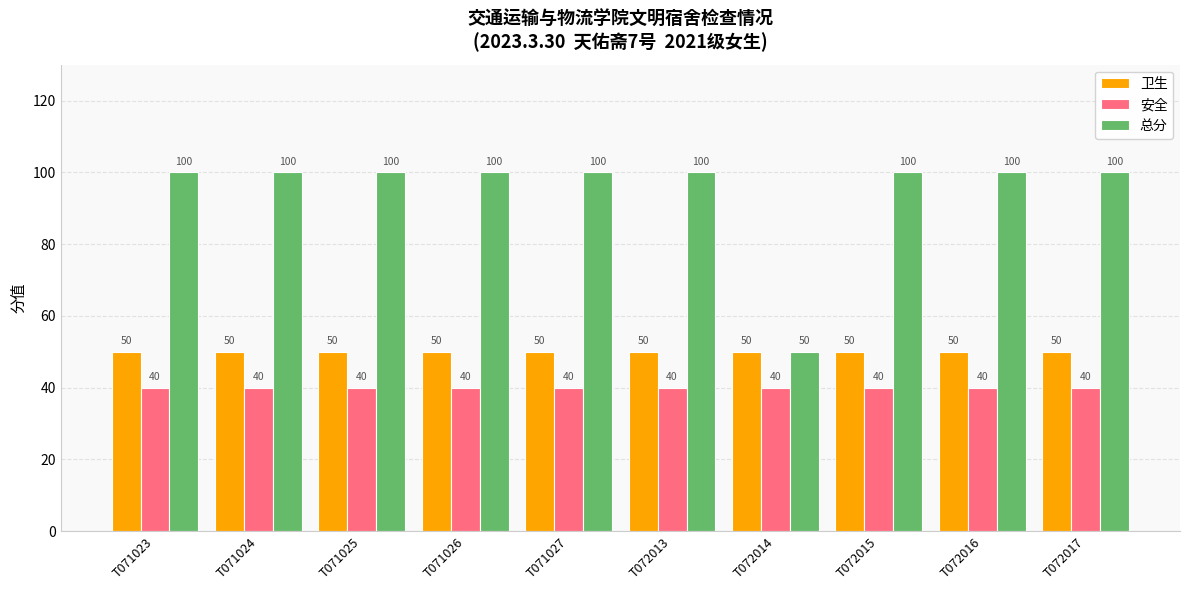

What is the spread (max minus min) of values at T071024?

60